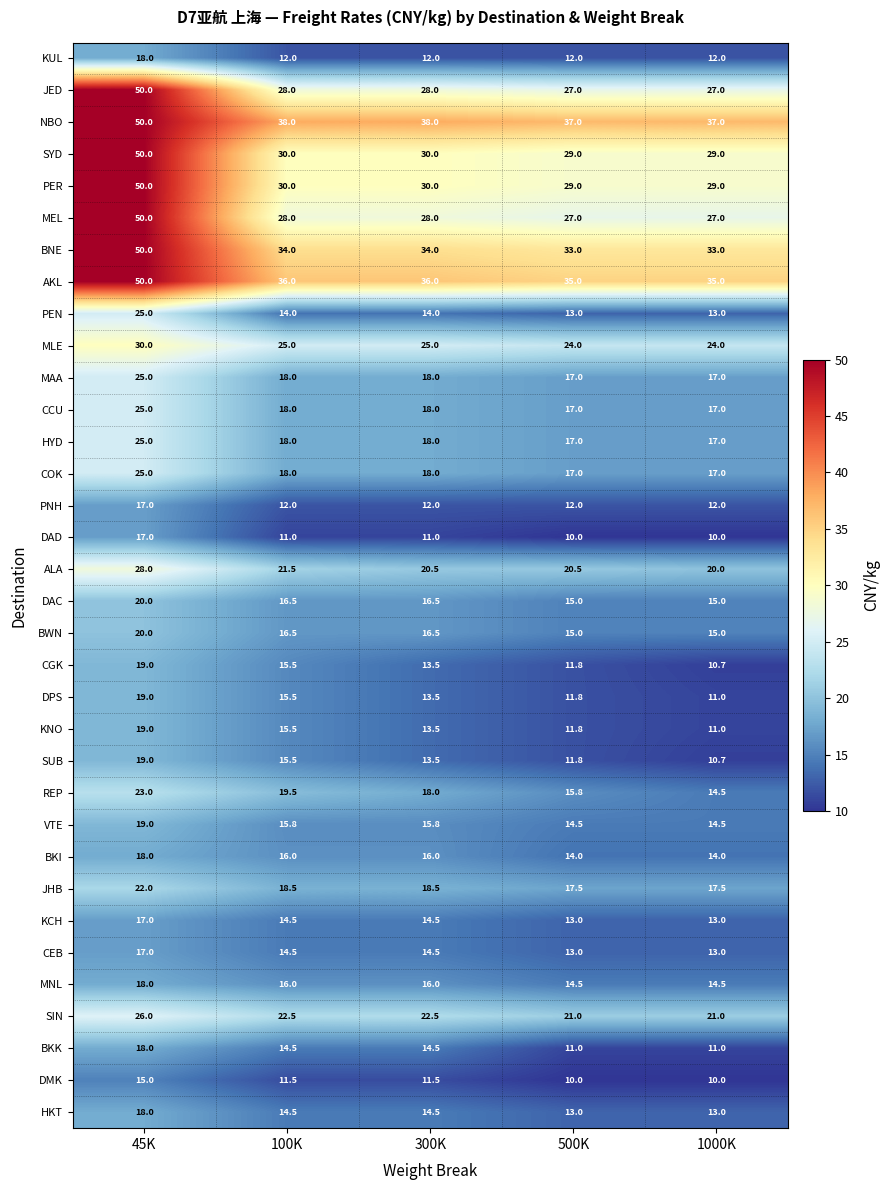

Which series has the largest total across all categories?

NBO